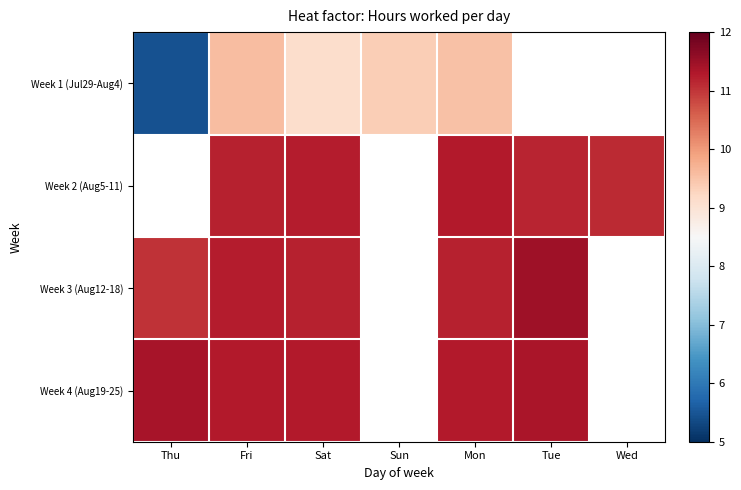

What is the lowest value of the Week 1 (Jul29-Aug4) series?

5.5